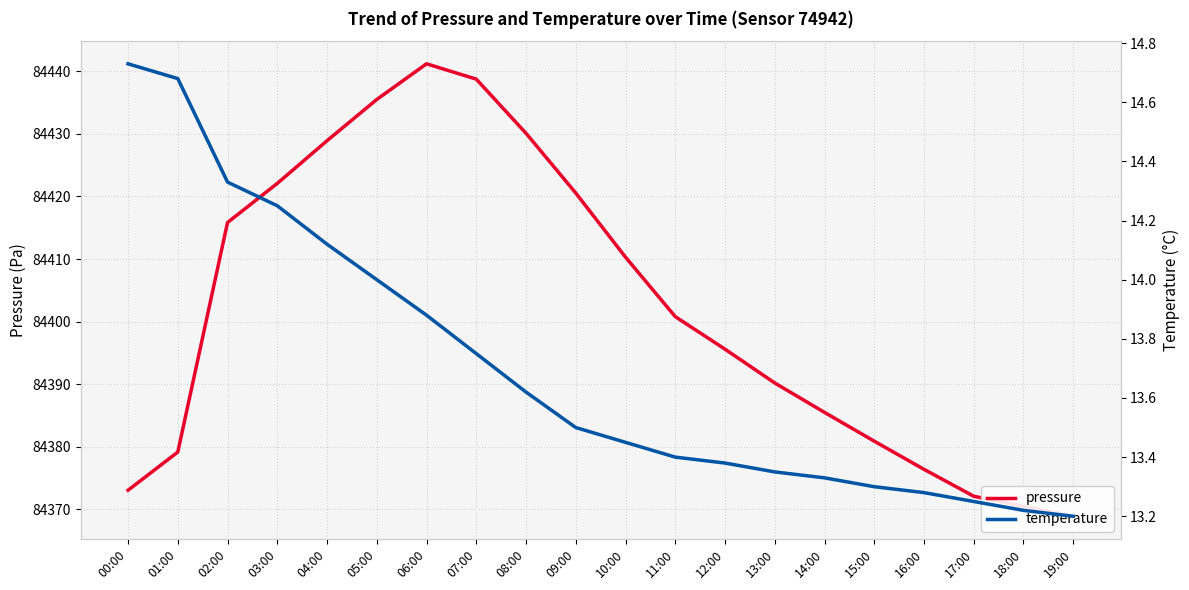

At 11:00, list the series in order from largest to smallest.

pressure, temperature